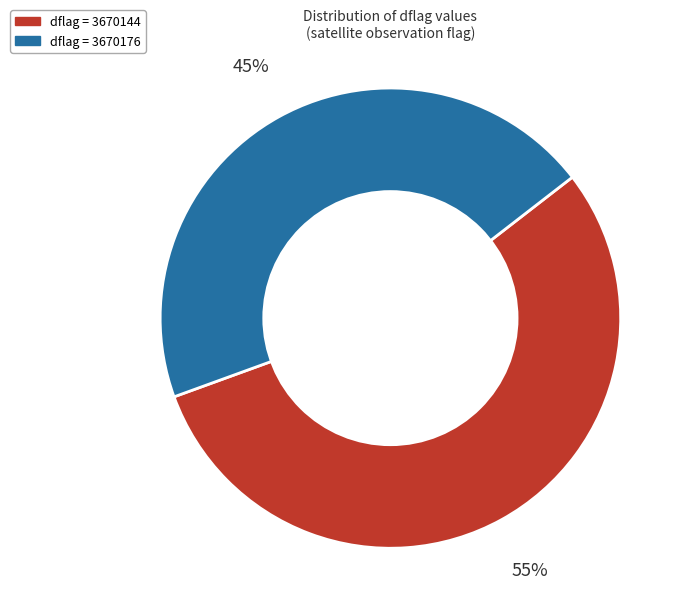

Does any single category account for the majority?

Yes